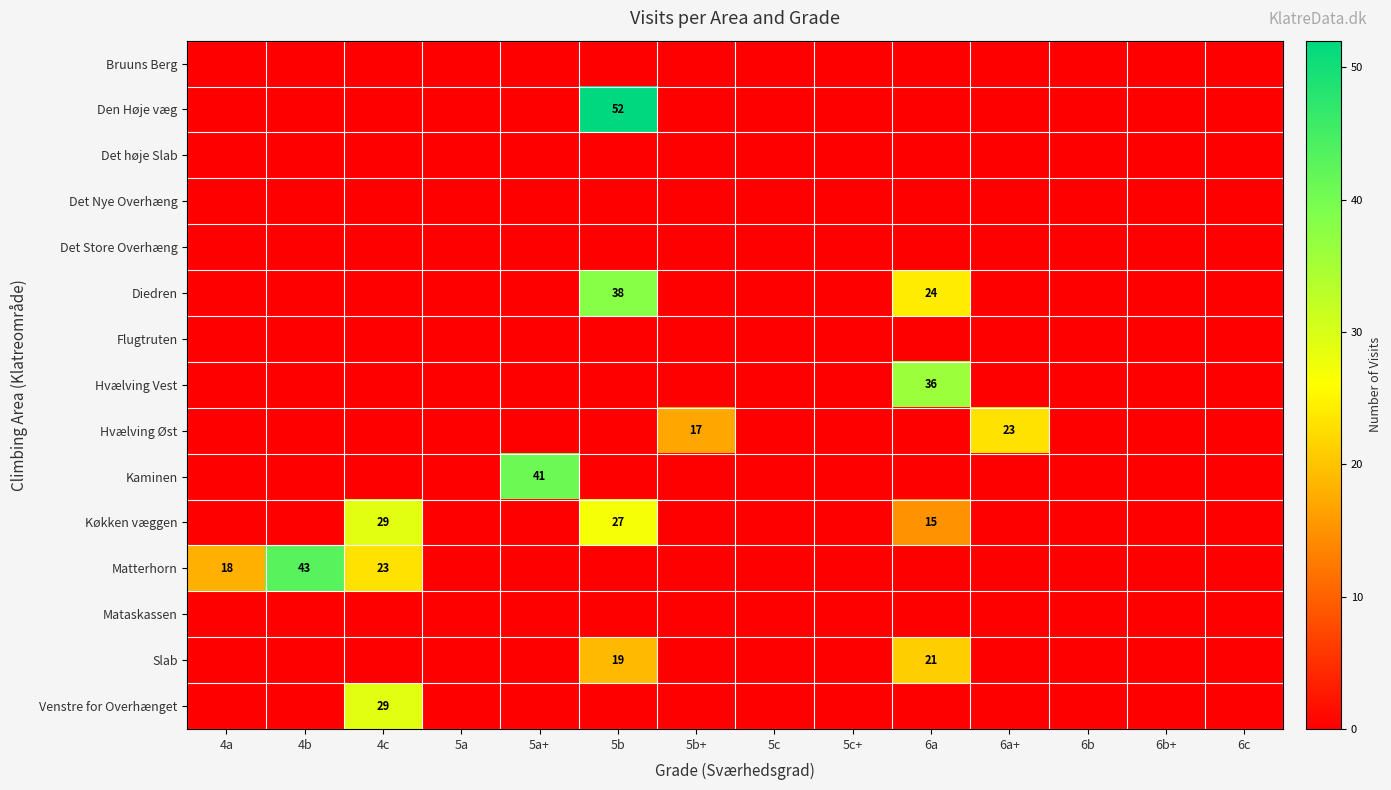

Between 6b+ and 6c, which series saw the biggest shift?

Bruuns Berg